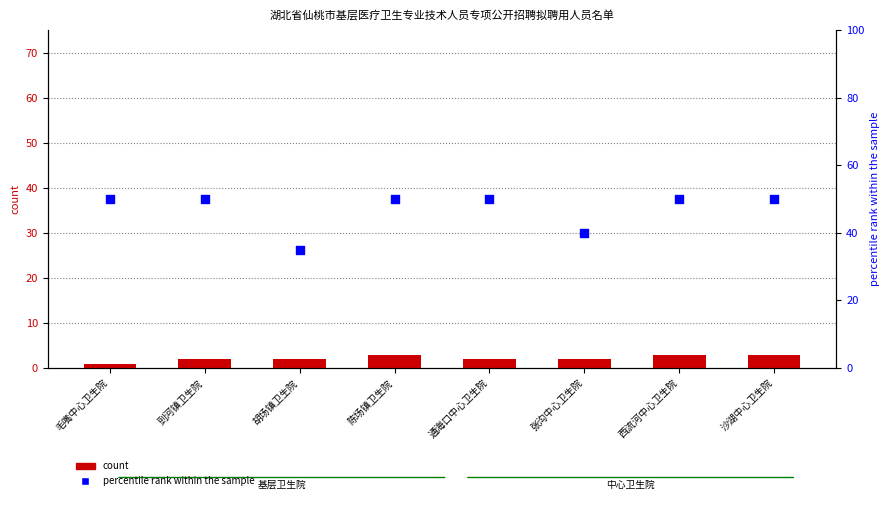

What are all the series names shown in the legend?

count, percentile rank within the sample